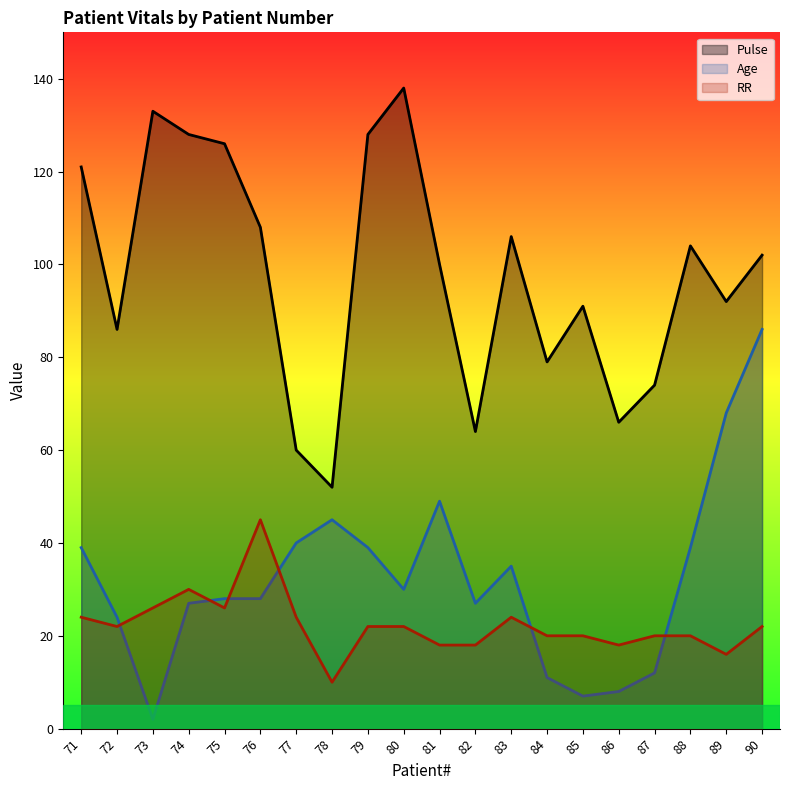

How many interior local peaks does the Age series have?

3